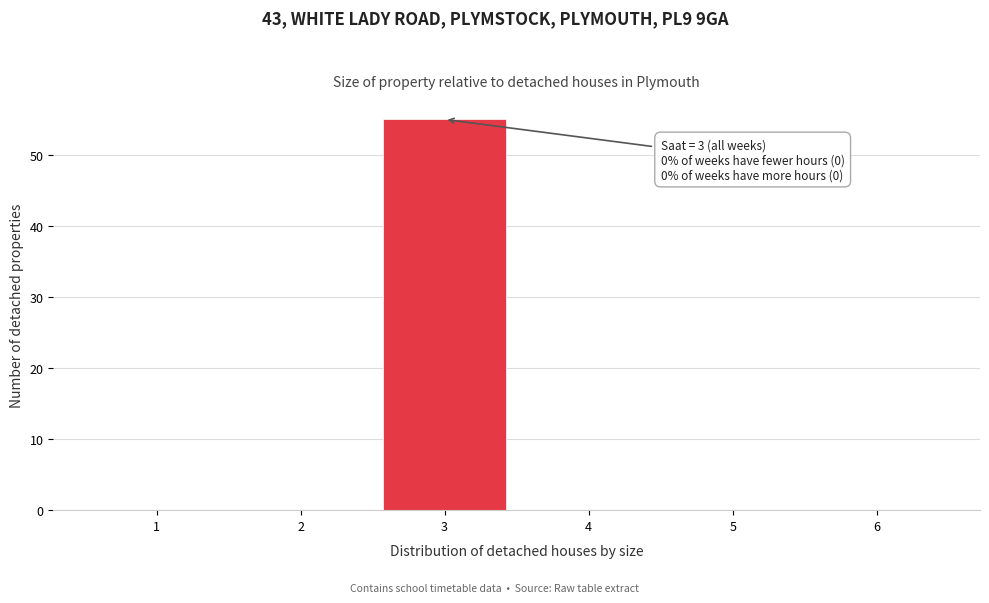

Over which range of the x-axis is the bar tallest?

2.5 to 3.5